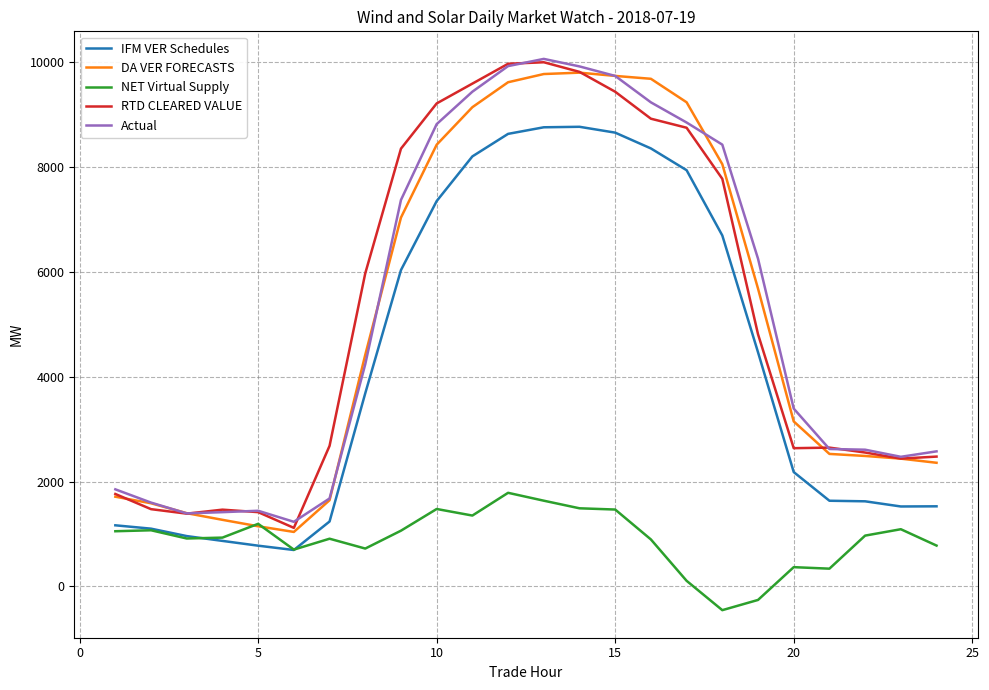

What is the minimum value for RTD CLEARED VALUE?

1117.7